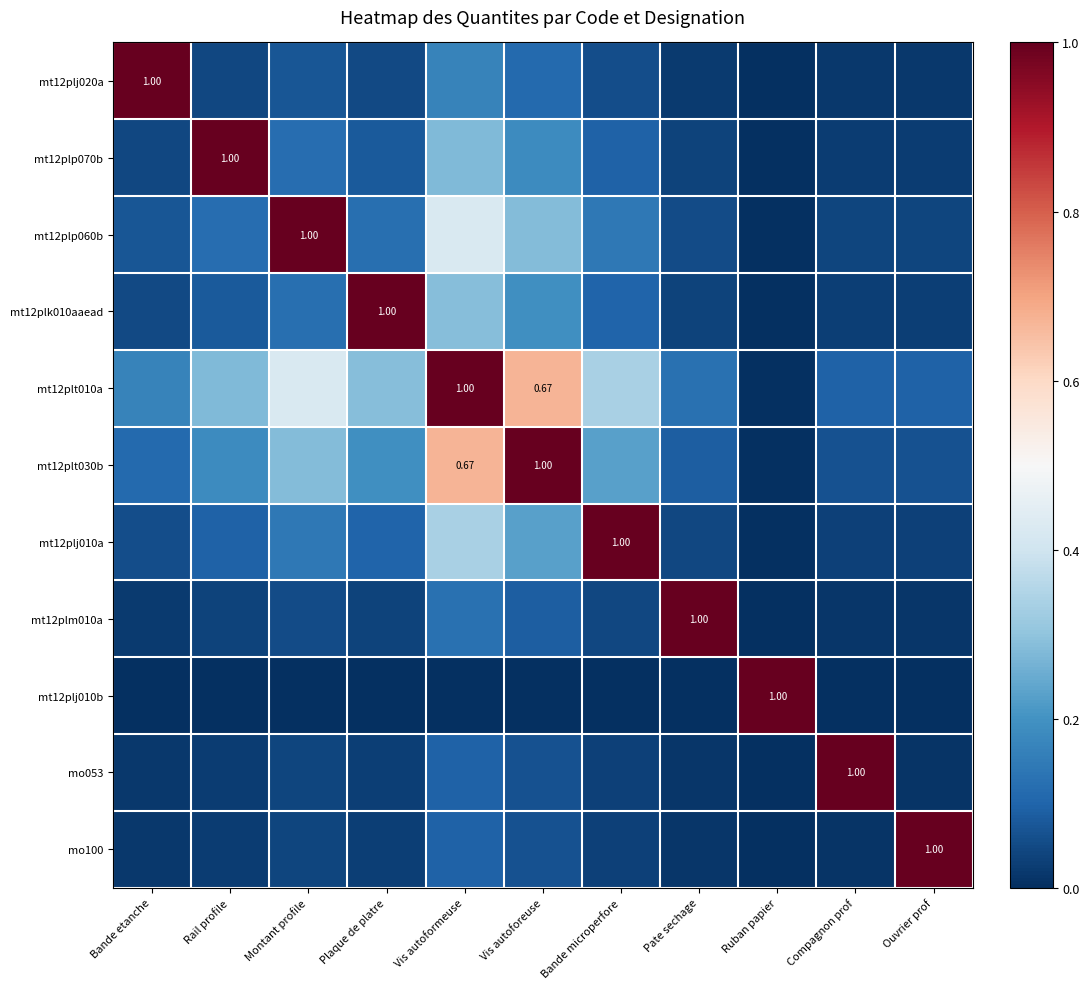

List the series in order of their peak value, highest first.

mt12plj020a, mt12plp070b, mt12plp060b, mt12plk010aaead, mt12plt010a, mt12plt030b, mt12plj010a, mt12plm010a, mt12plj010b, mo053, mo100